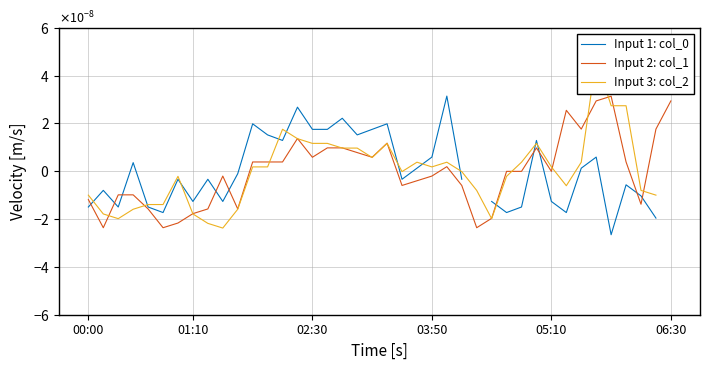

In Input 3: col_2, how many points are lower than both neighbors (excluding endpoints)?

7